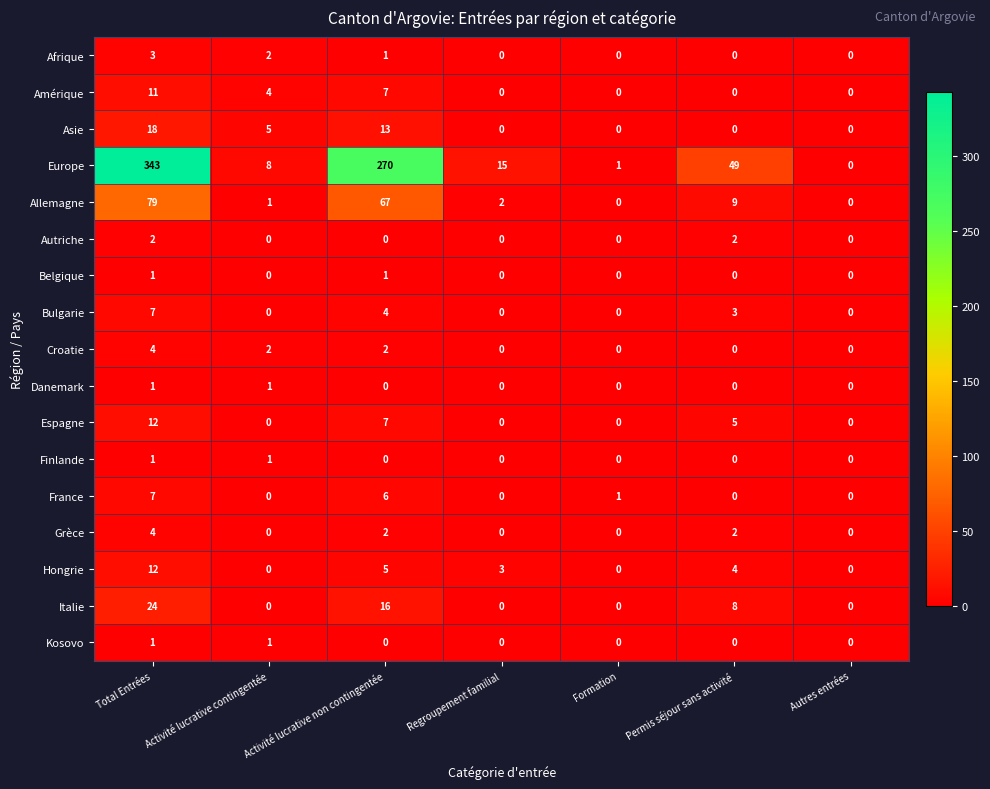

At which category is the sum across all series the highest?

Total Entrées